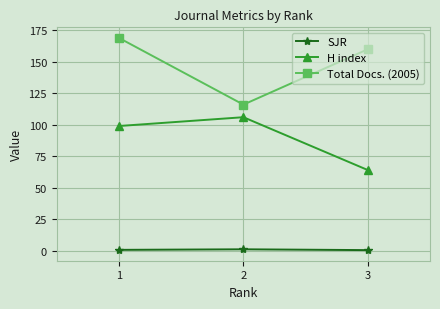

Rank the series by their average value, from lowest to highest.

SJR, H index, Total Docs. (2005)